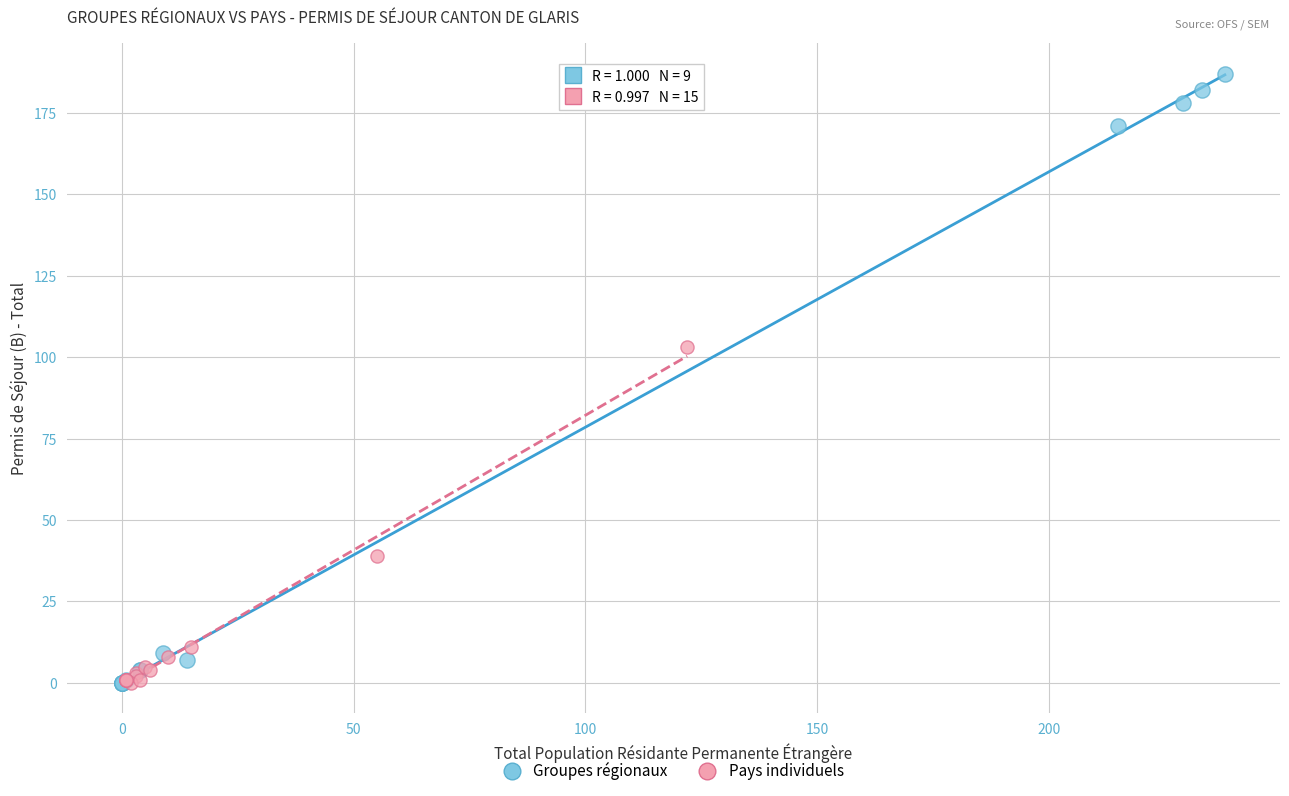

Which series reaches the maximum Y coordinate?

Groupes régionaux